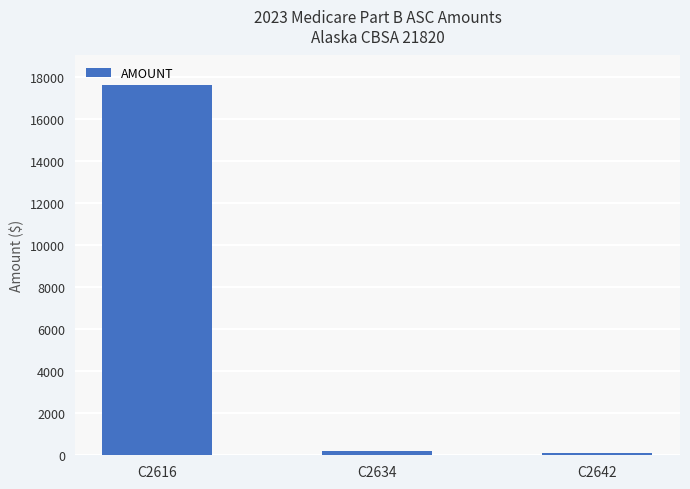

Reading left to right, list all the values displayed in this chart.

17609.8	182.0	90.7